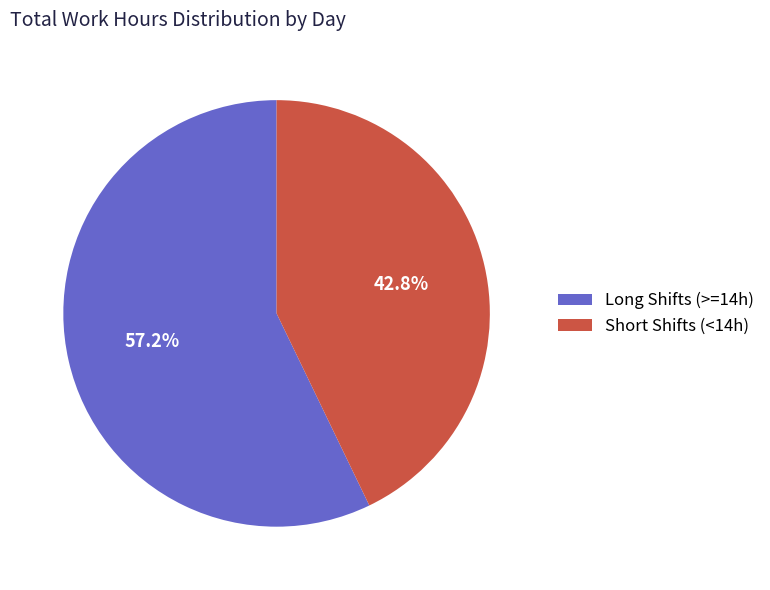

Between Long Shifts (>=14h) and Short Shifts (<14h), which is larger?

Long Shifts (>=14h)